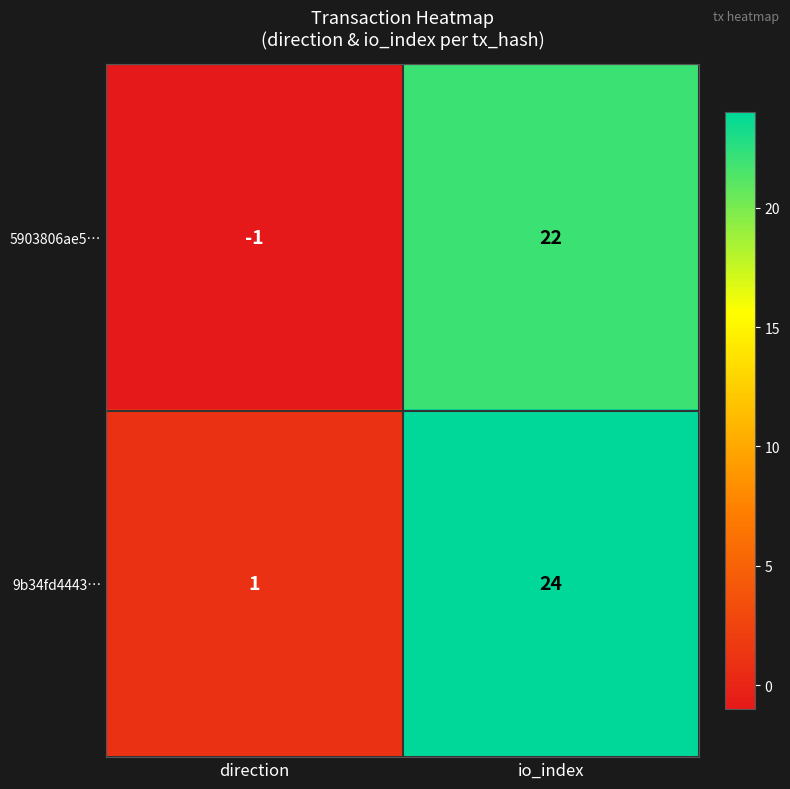

Which label corresponds to the largest value in the chart?

io_index